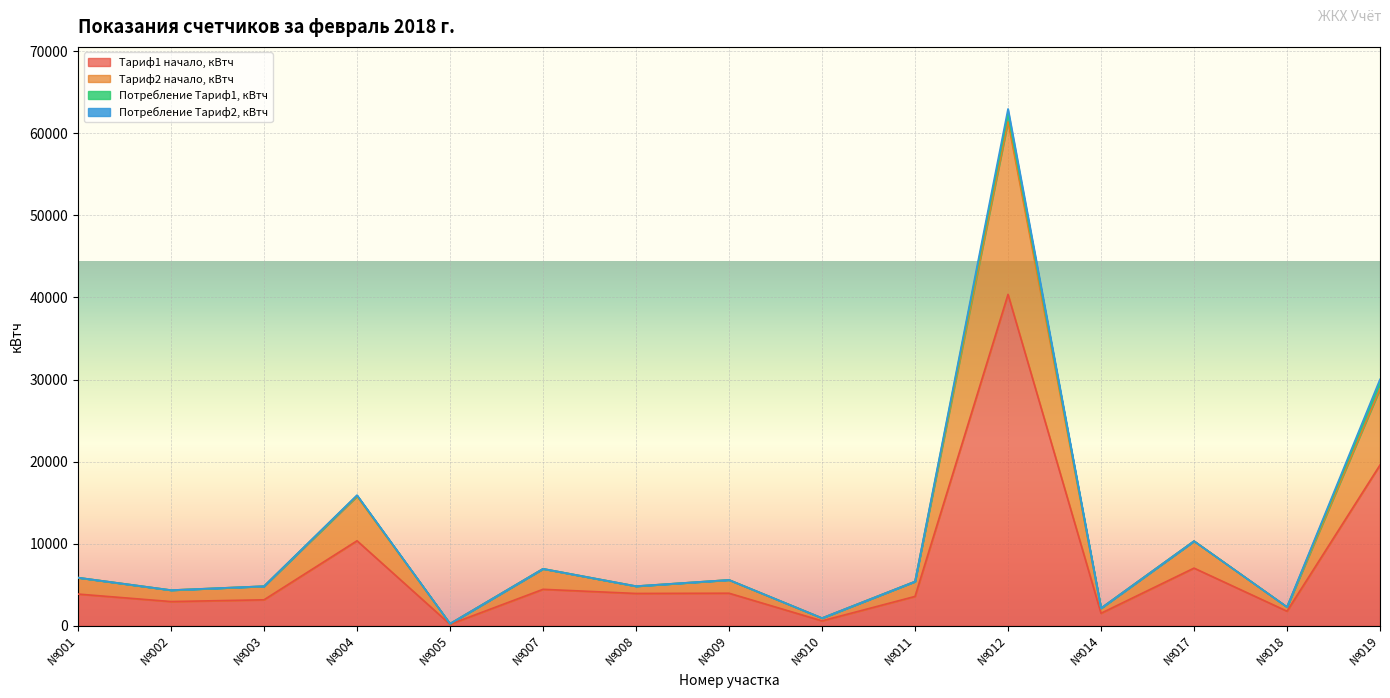

What is the minimum value for Тариф2 начало, кВтч?

259.9